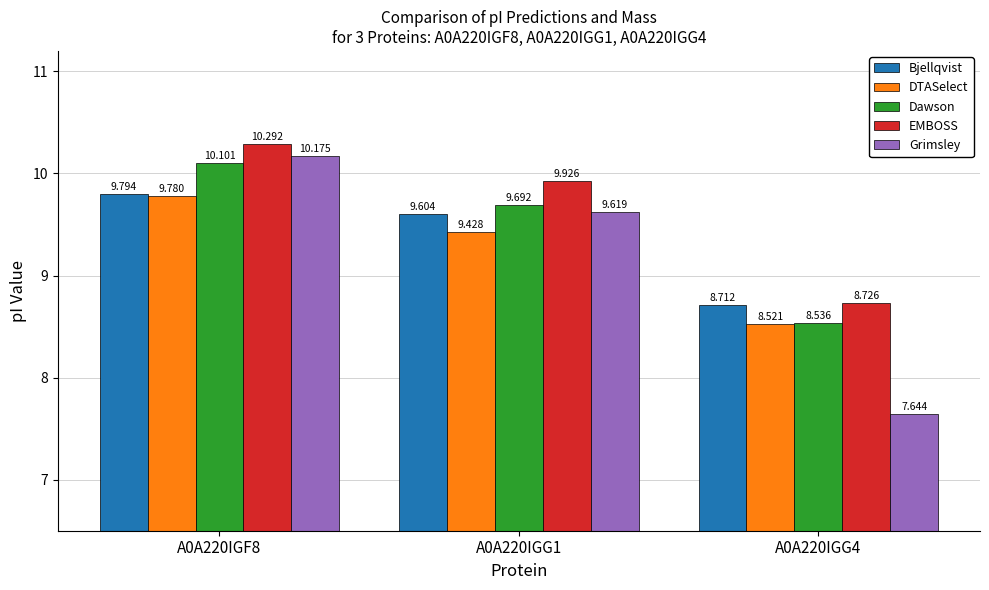

Which series has the widest spread of values?

Grimsley